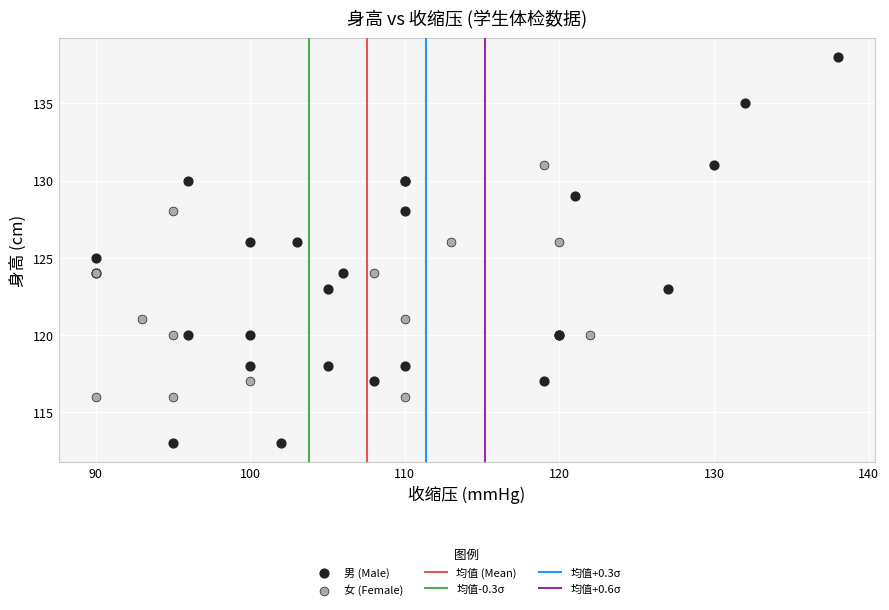

Which series contains the lowest Y value?

男 (Male)